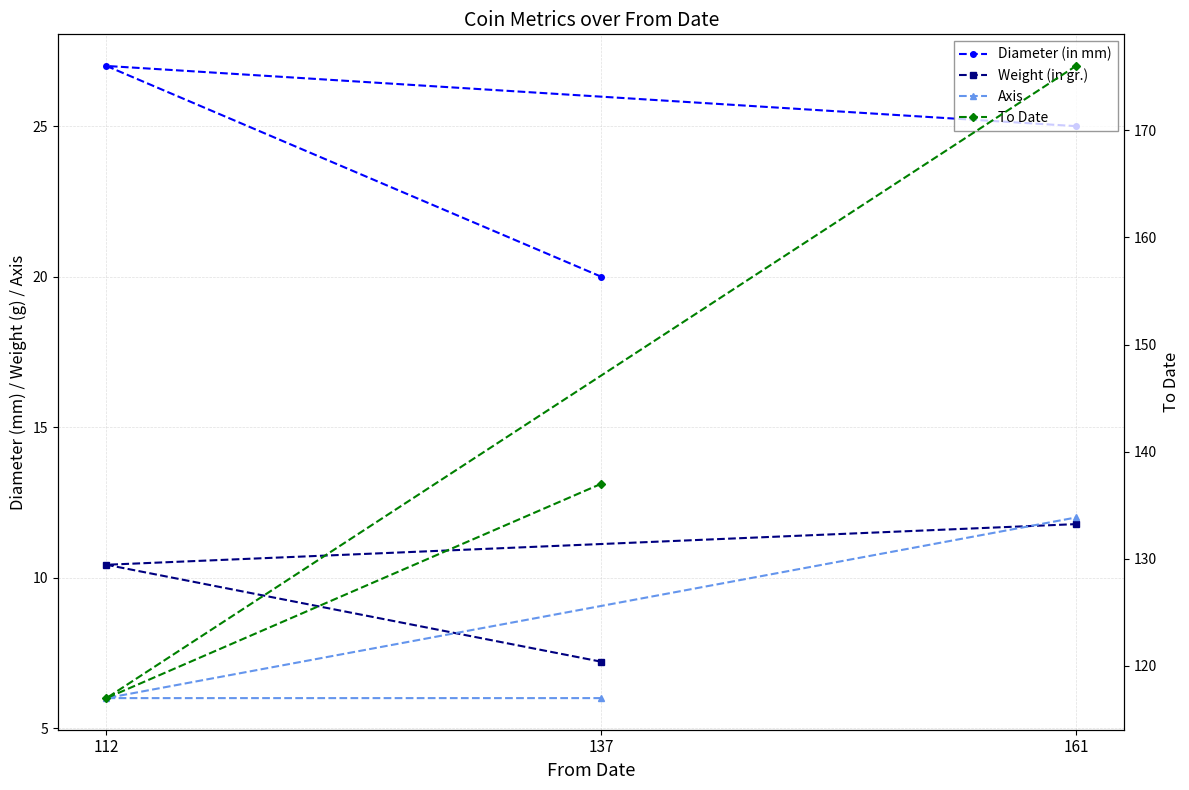

The value of Weight (in gr.) at 161 is 11.8. True or false?

True